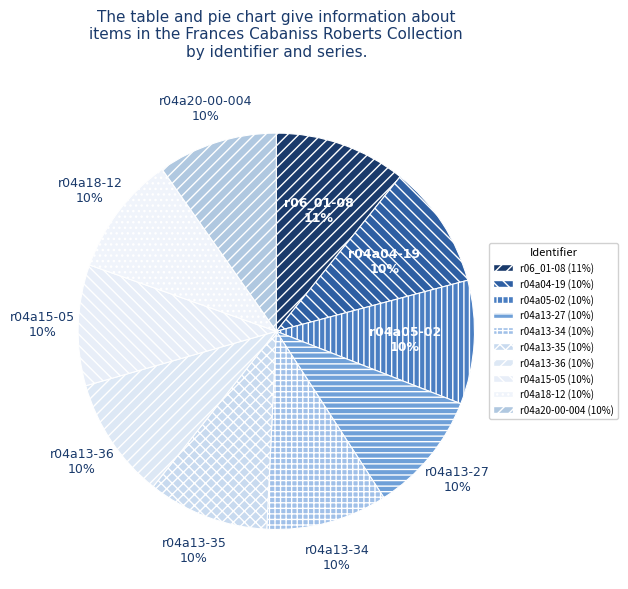

Approximately how many times larger is the value at r04a18-12 compared to r04a05-02?

1.0